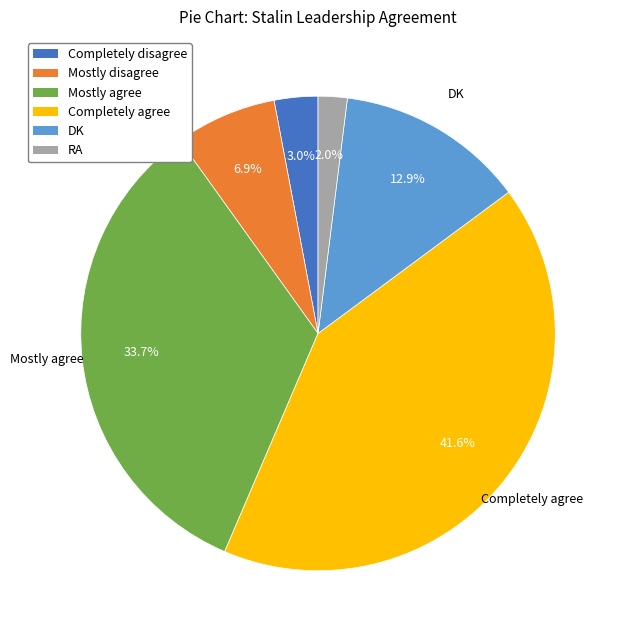

Which category has the biggest portion of the pie?

Completely agree